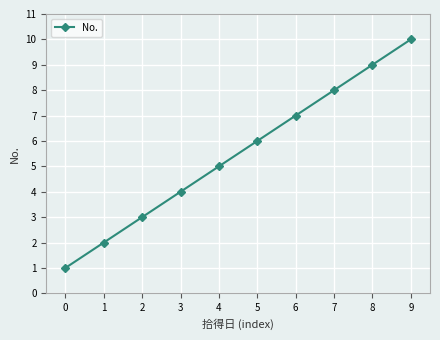

True or false: the data has more than 0 interior local peaks.

False